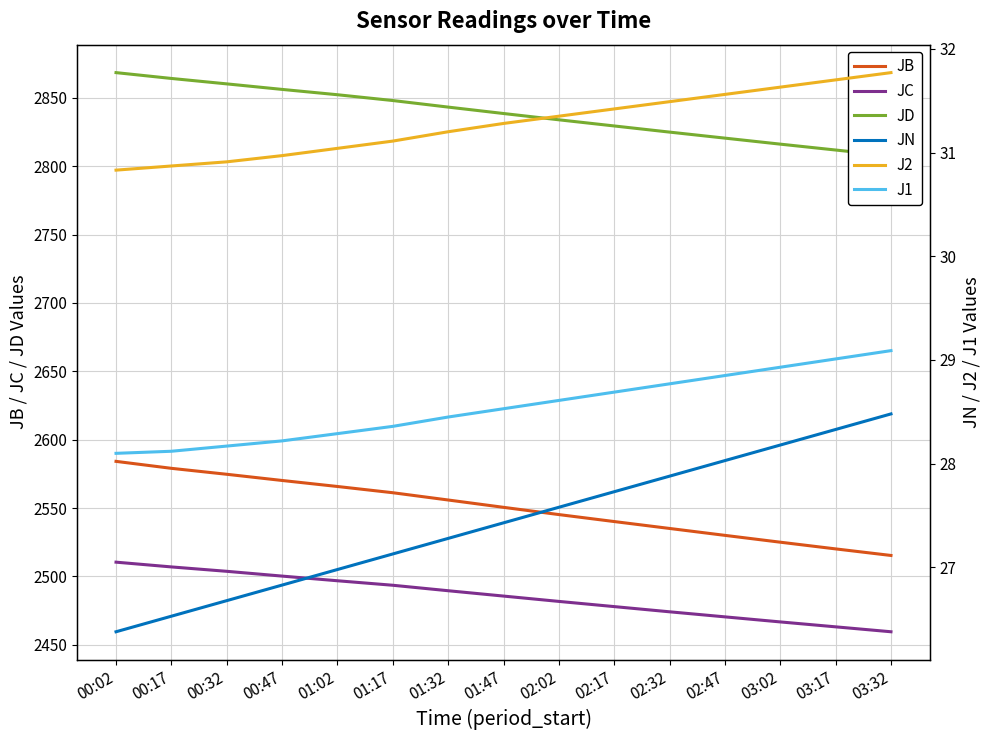

Reading left to right, list all the values displayed in this chart.

JB: 00:02=2584.1	00:17=2579.0	00:32=2574.7	00:47=2570.1	01:02=2565.7	01:17=2561.2	01:32=2555.9	01:47=2550.5	02:02=2545.2	02:17=2540.1	02:32=2535.1	02:47=2530.0	03:02=2525.0	03:17=2520.1	03:32=2515.3
JC: 00:02=2510.4	00:17=2506.9	00:32=2503.7	00:47=2500.2	01:02=2496.8	01:17=2493.5	01:32=2489.5	01:47=2485.6	02:02=2481.7	02:17=2477.9	02:32=2474.1	02:47=2470.4	03:02=2466.7	03:17=2463.1	03:32=2459.5
JD: 00:02=2868.4	00:17=2864.1	00:32=2860.2	00:47=2856.1	01:02=2852.2	01:17=2848.0	01:32=2843.2	01:47=2838.5	02:02=2833.9	02:17=2829.4	02:32=2824.9	02:47=2820.5	03:02=2816.1	03:17=2811.8	03:32=2807.5
JN: 00:02=26.4	00:17=26.5	00:32=26.7	00:47=26.8	01:02=27.0	01:17=27.1	01:32=27.3	01:47=27.4	02:02=27.6	02:17=27.7	02:32=27.9	02:47=28.0	03:02=28.2	03:17=28.3	03:32=28.5
J2: 00:02=30.8	00:17=30.9	00:32=30.9	00:47=31.0	01:02=31.0	01:17=31.1	01:32=31.2	01:47=31.3	02:02=31.4	02:17=31.4	02:32=31.5	02:47=31.6	03:02=31.6	03:17=31.7	03:32=31.8
J1: 00:02=28.1	00:17=28.1	00:32=28.2	00:47=28.2	01:02=28.3	01:17=28.4	01:32=28.4	01:47=28.5	02:02=28.6	02:17=28.7	02:32=28.8	02:47=28.9	03:02=28.9	03:17=29.0	03:32=29.1